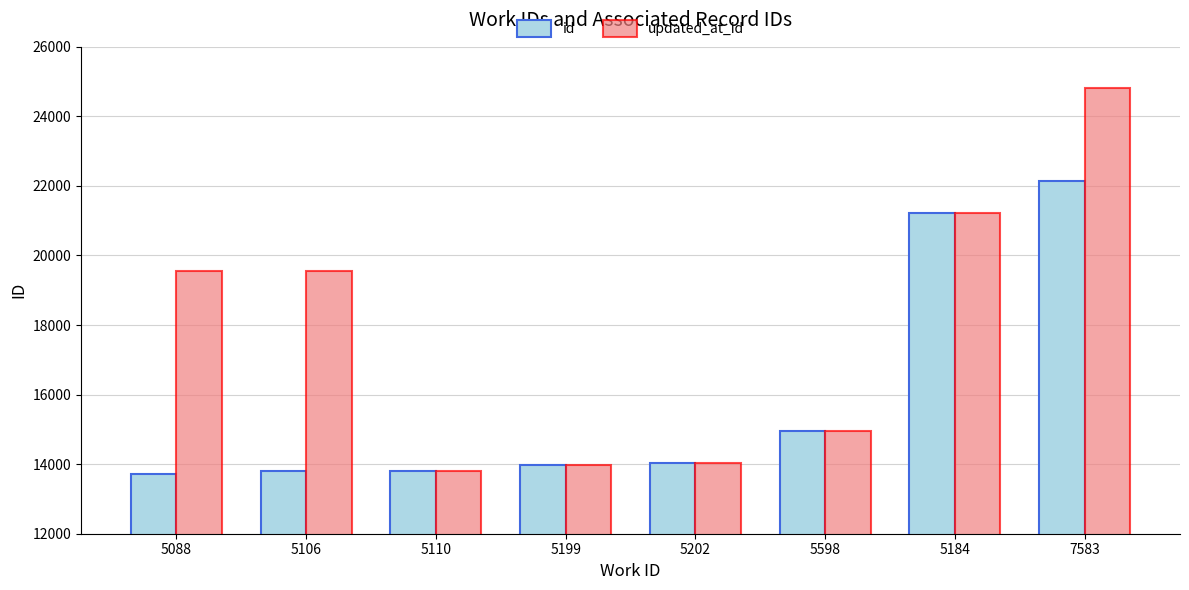

Is it true that id equals 24389 at 5088?

False